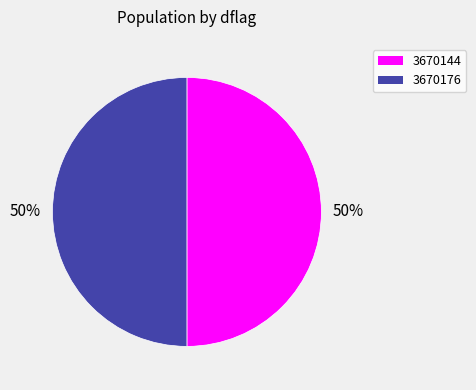

Combined, do 3670176 and 3670144 account for over 50%?

Yes